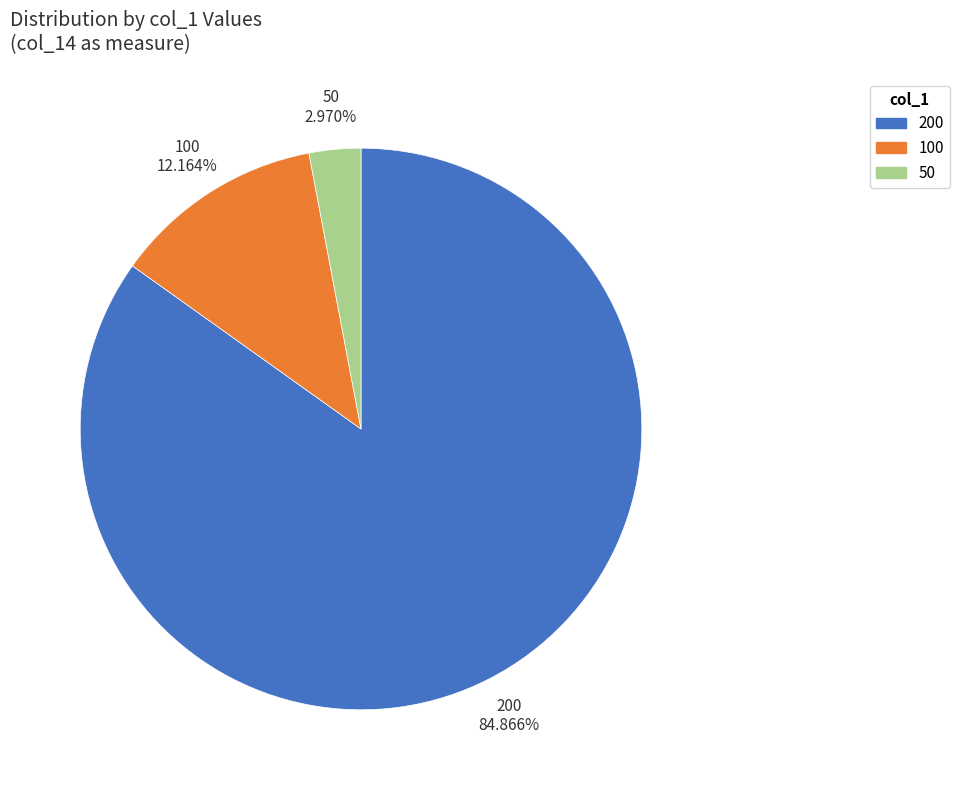

Rank the categories by value from highest to lowest.

200, 100, 50